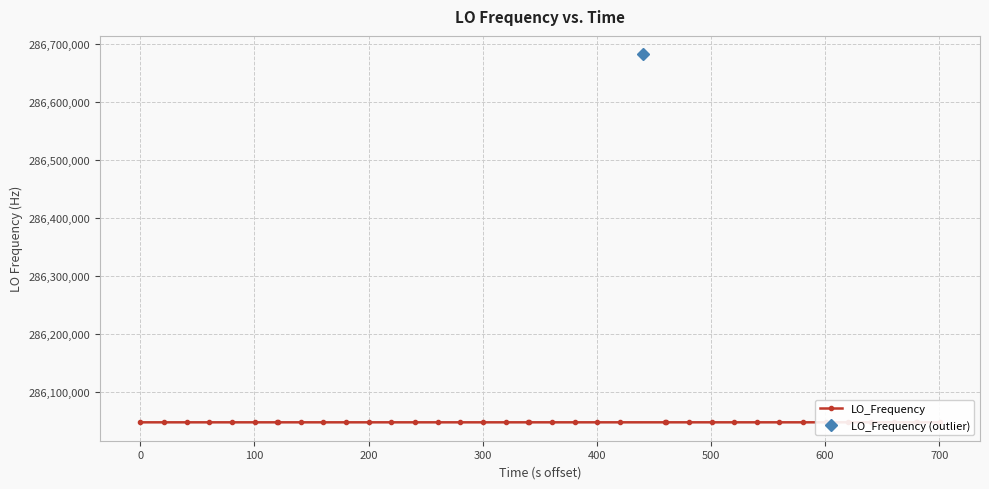

True or false: there are more than 1 points higher than both neighbors.

True